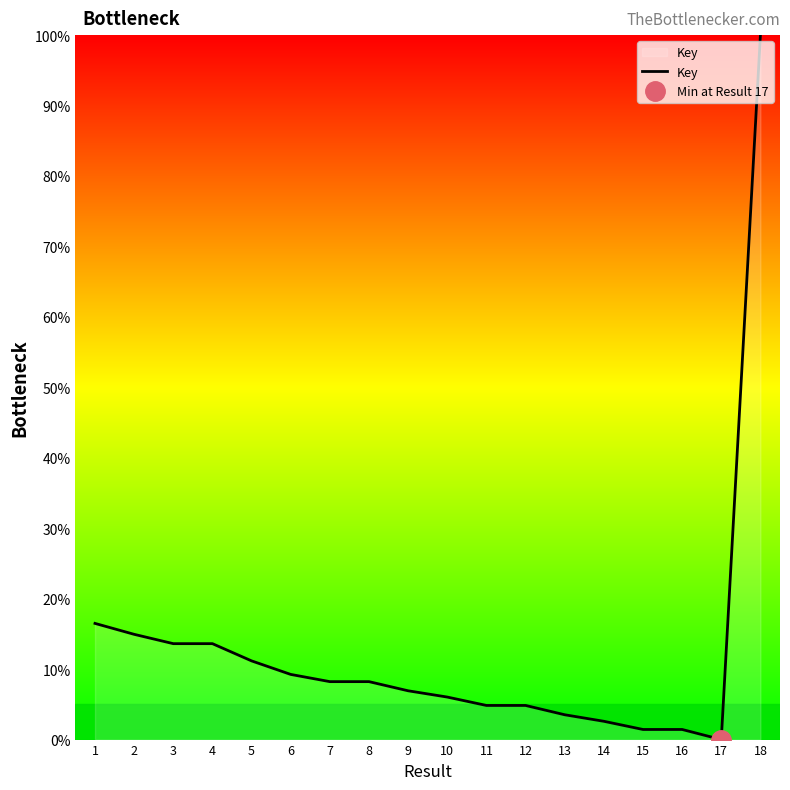

How many lines are shown in the chart?

1